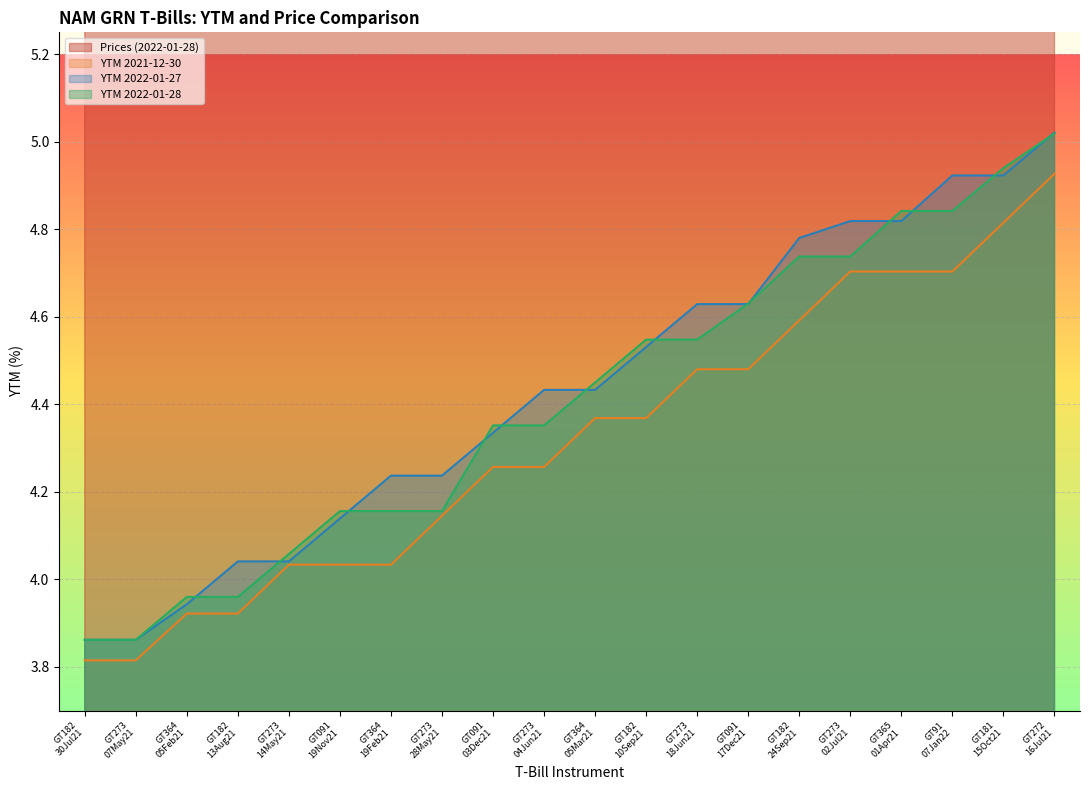

What is the maximum value shown in the chart?

99.9